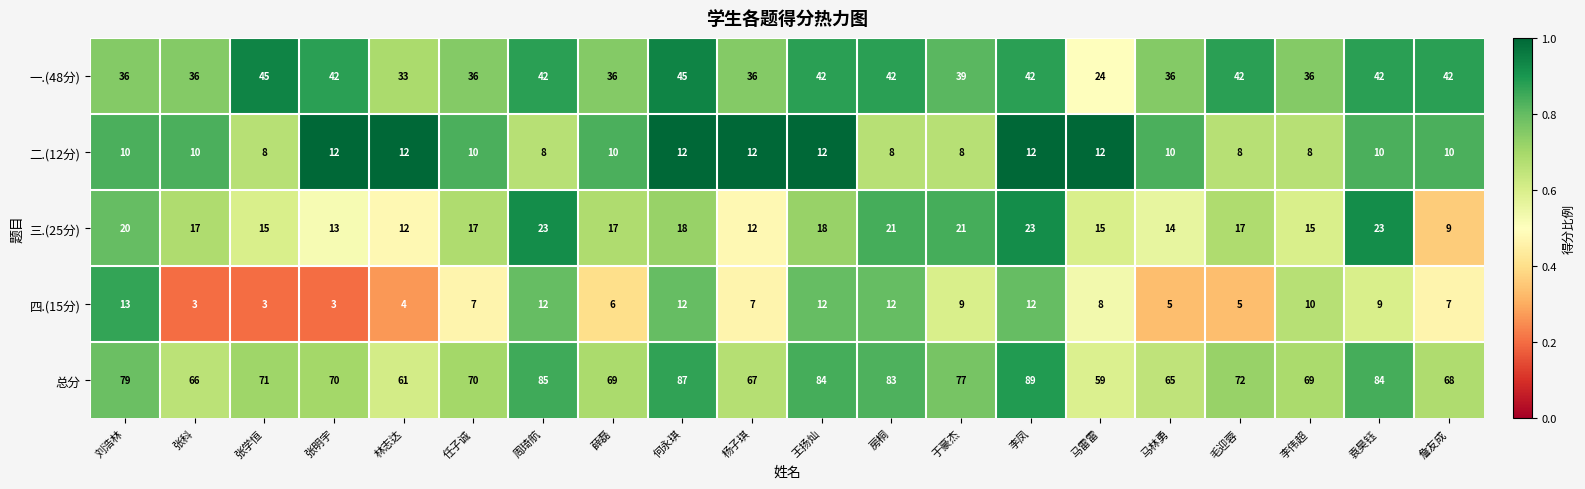

Where does the 一.(48分) series first go above 42?

张学恒